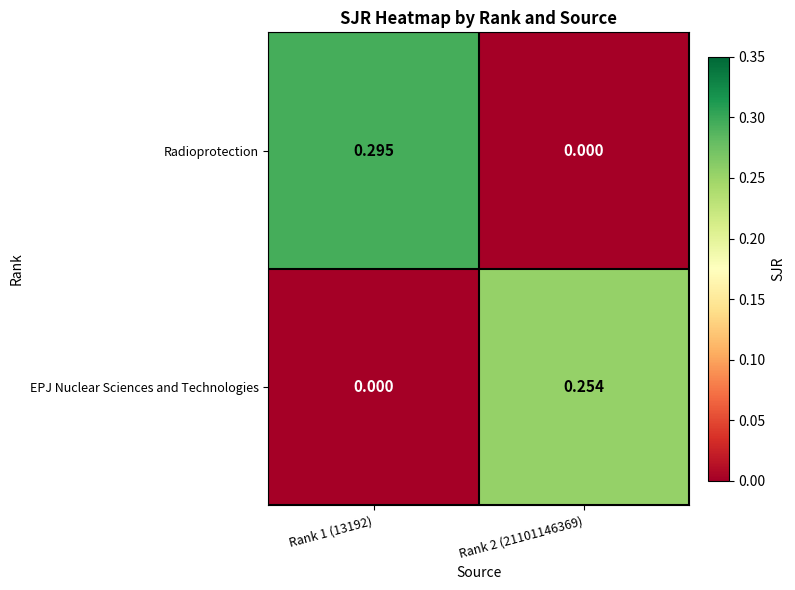

List the series in order of their peak value, highest first.

Radioprotection, EPJ Nuclear Sciences and Technologies